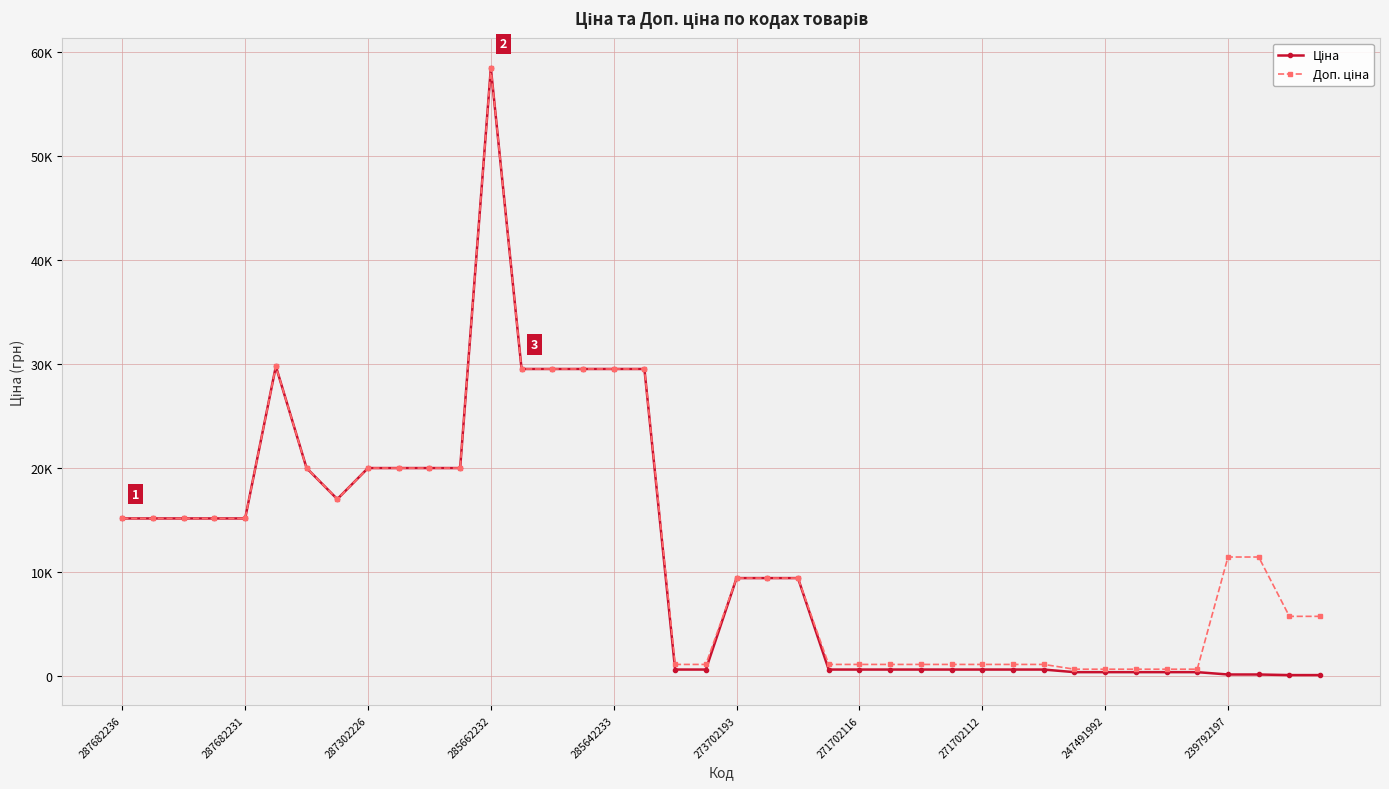

Which category has the lowest value in the Ціна series?

38